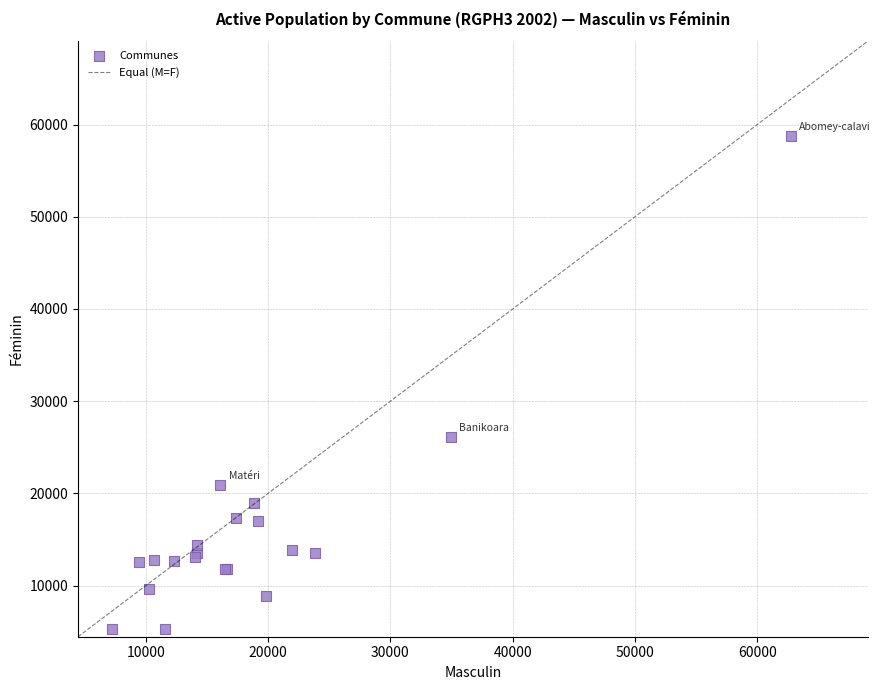

What Y value in the scatter plot is closest to 32002?

26158